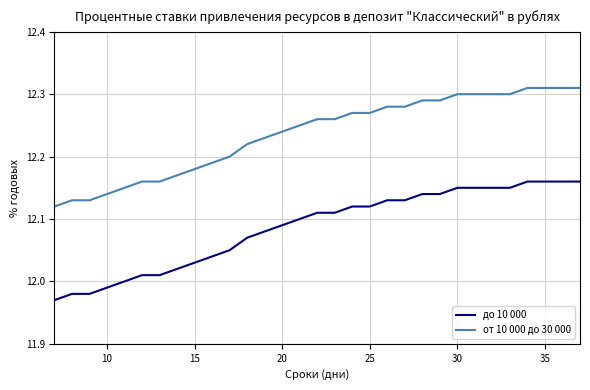

True or false: до 10 000 and от 10 000 до 30 000 cross at least once.

False